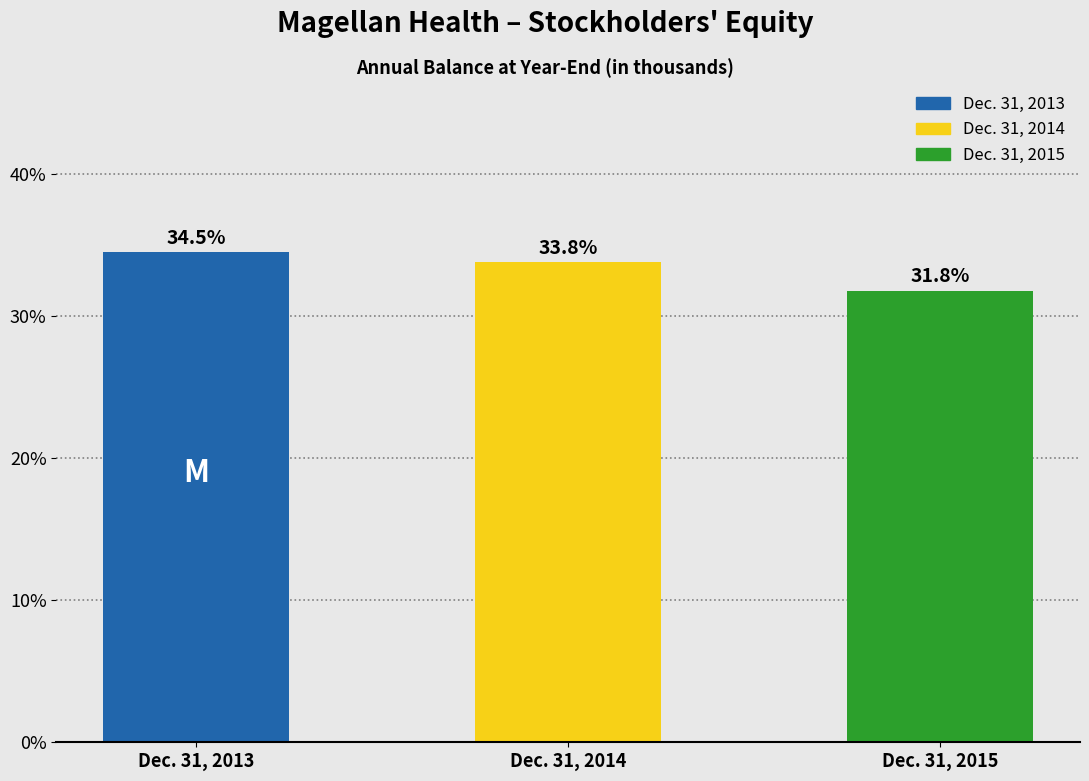

Reading right to left, what are all the values shown in this chart?

Dec. 31, 2015=31.8	Dec. 31, 2014=33.8	Dec. 31, 2013=34.5